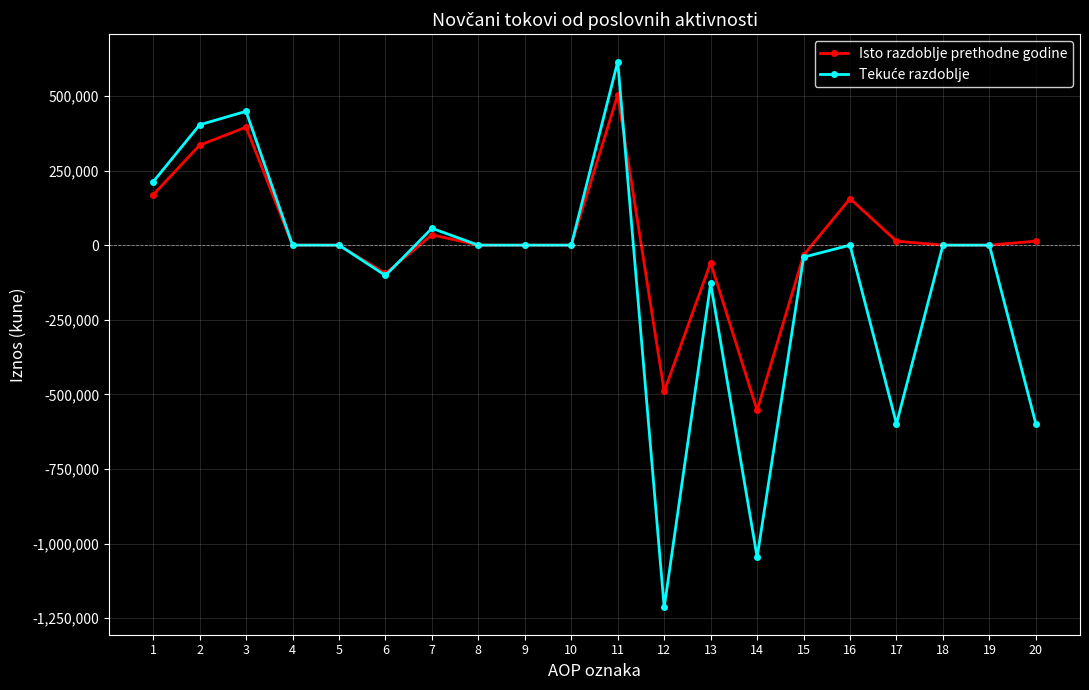

Which series changed the most between 14 and 20?

Isto razdoblje prethodne godine